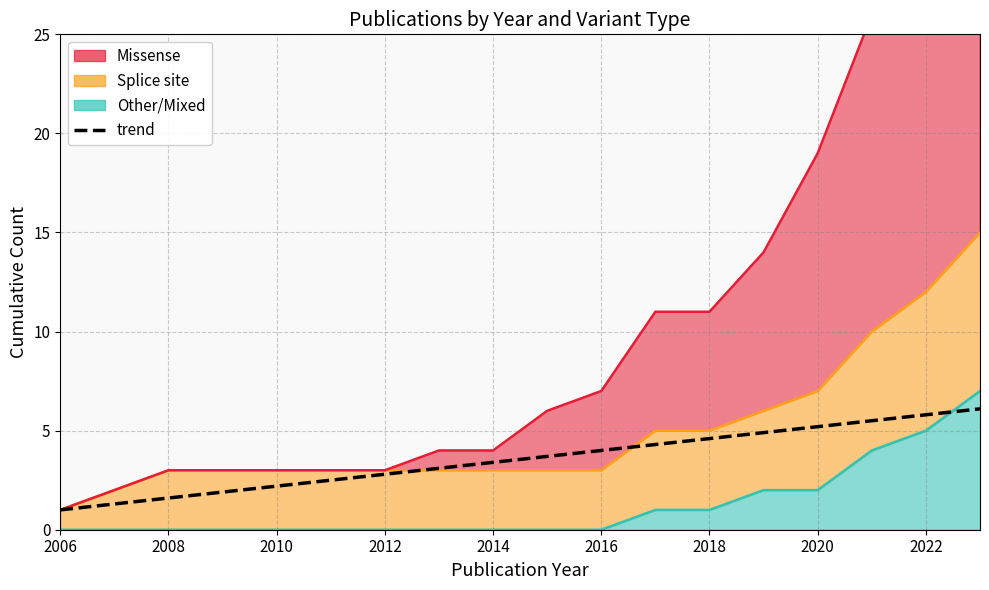

How many data points are less than 3?

7